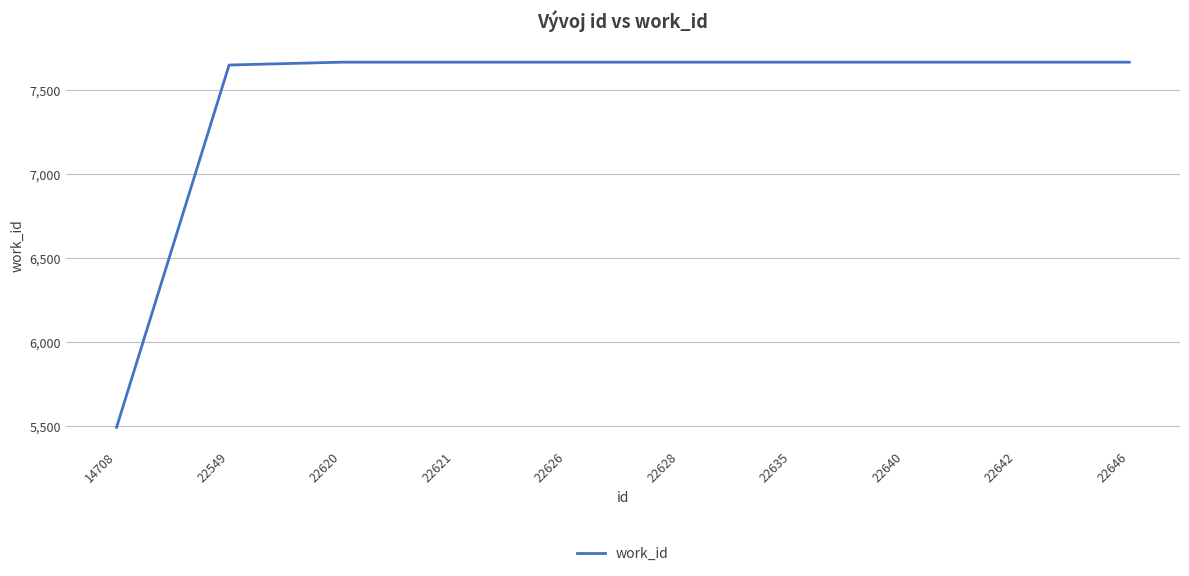

What is the ratio of the value at 22646 to the value at 22640?

1.0